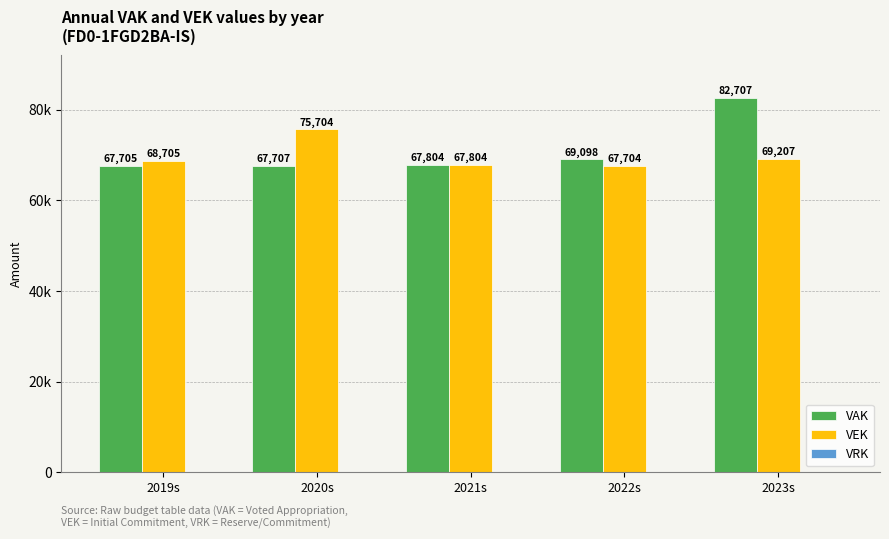

Are the bars horizontal?

No